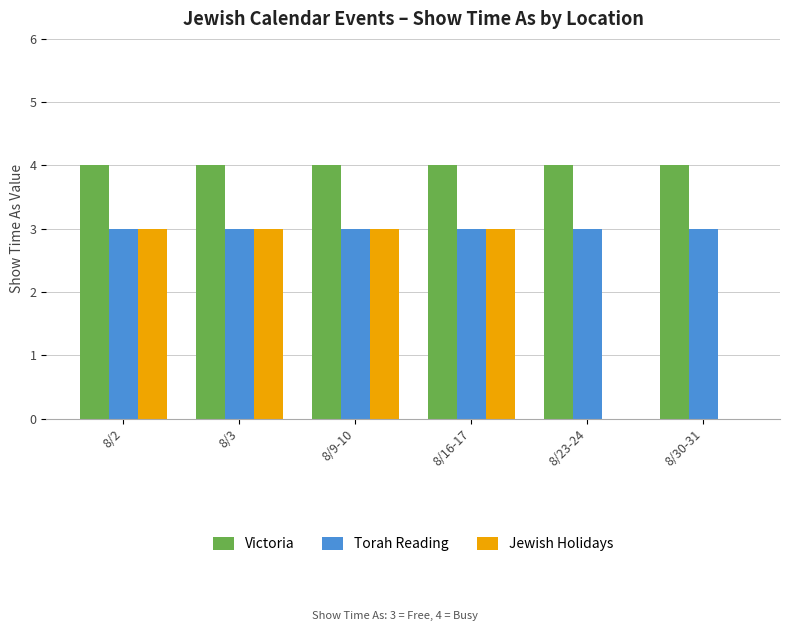

What is the greatest value displayed?

4